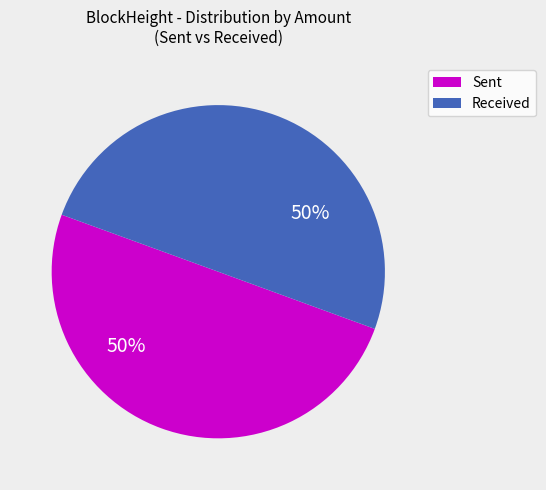

What is the ratio of the value at Received to the value at Sent?

1.0